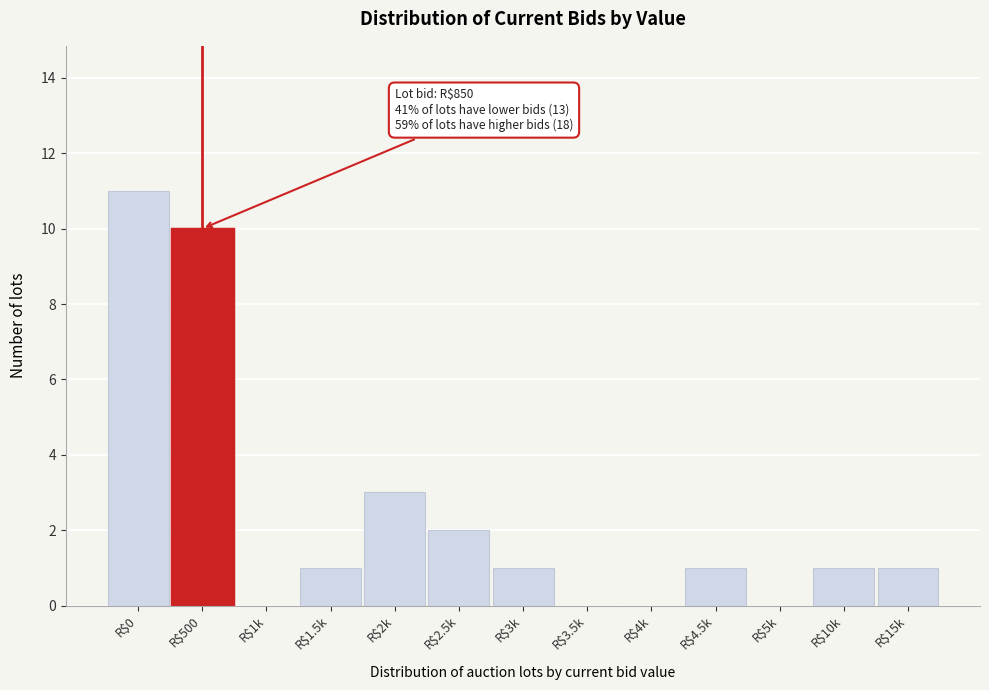

What is the sum of all values?

31